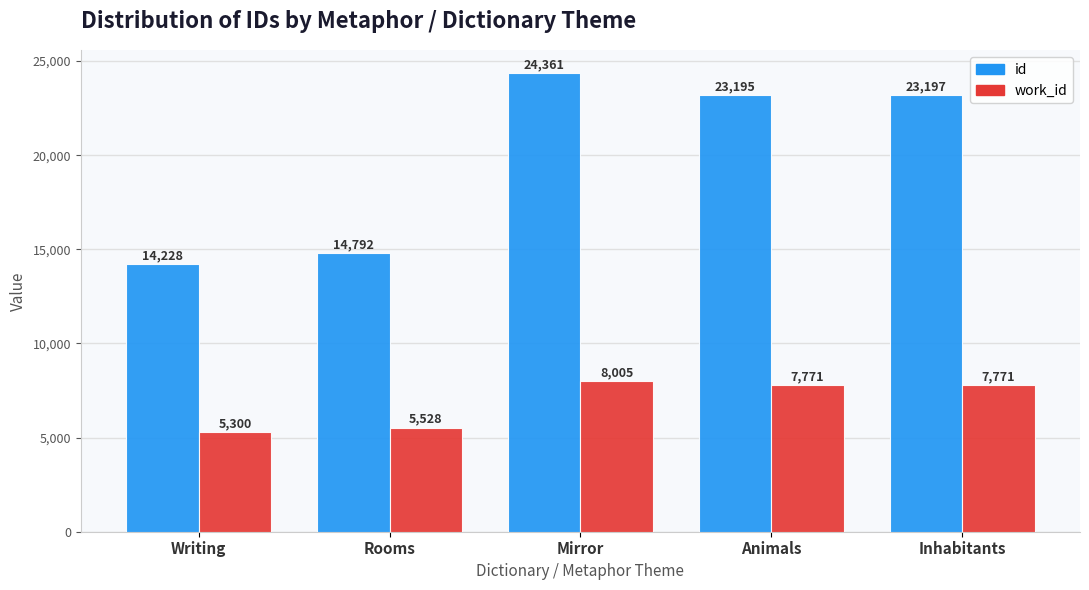

The work_id series shows 7771 at Animals. True or false?

True